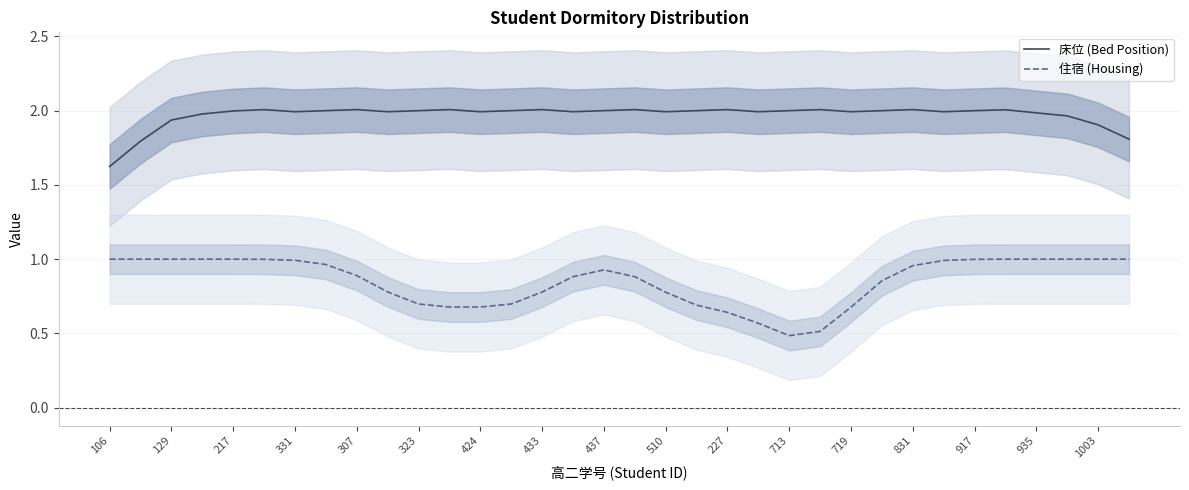

What is the lowest value of the 住宿 (Housing) series?

0.5